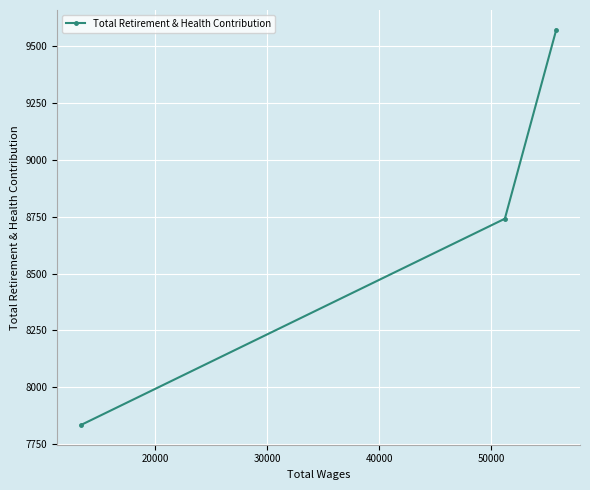

What is the average value?

8716